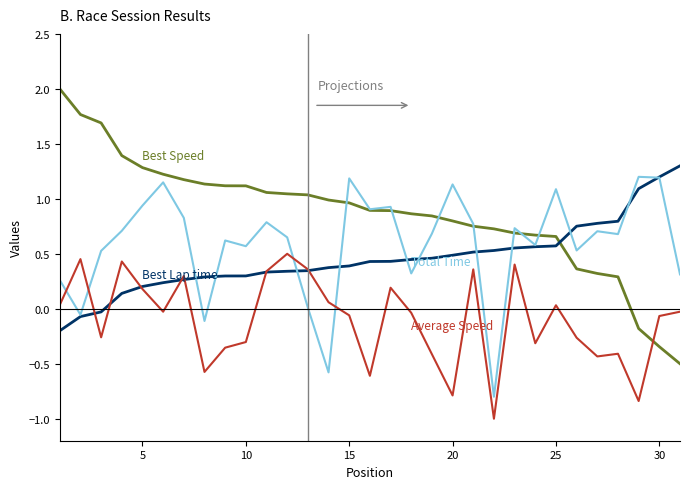

What is the greatest value displayed?

2.0